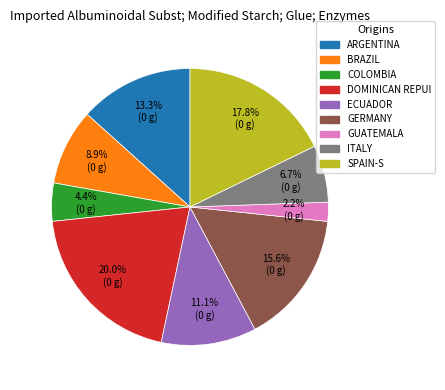

To the nearest percent, what is the average slice percentage?

11%